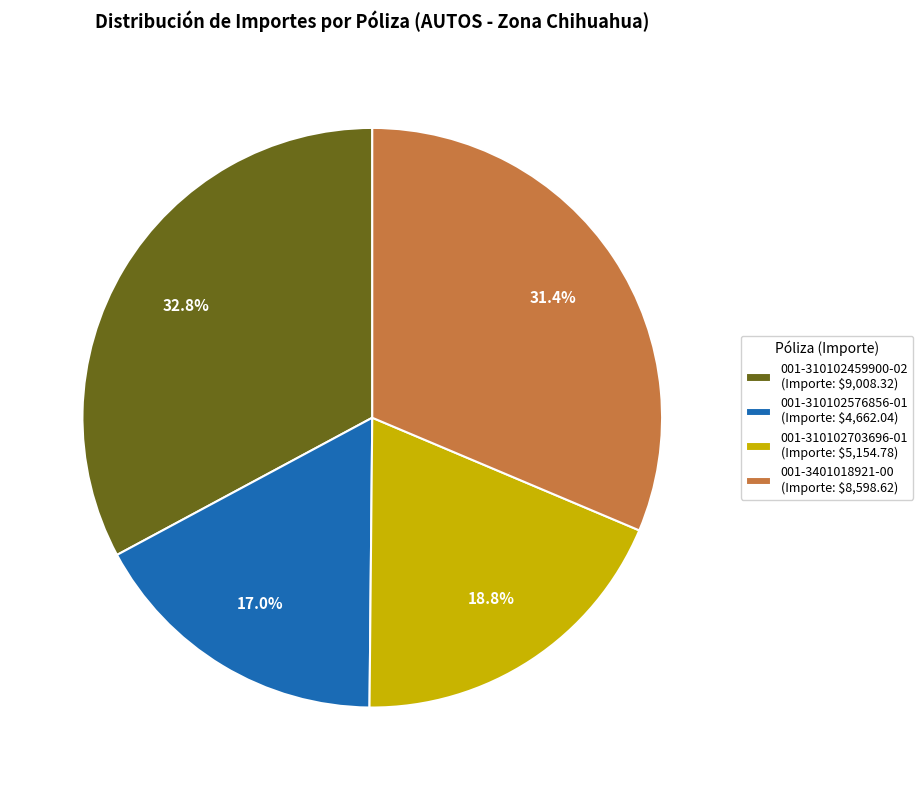

Is there a majority slice in this chart?

No